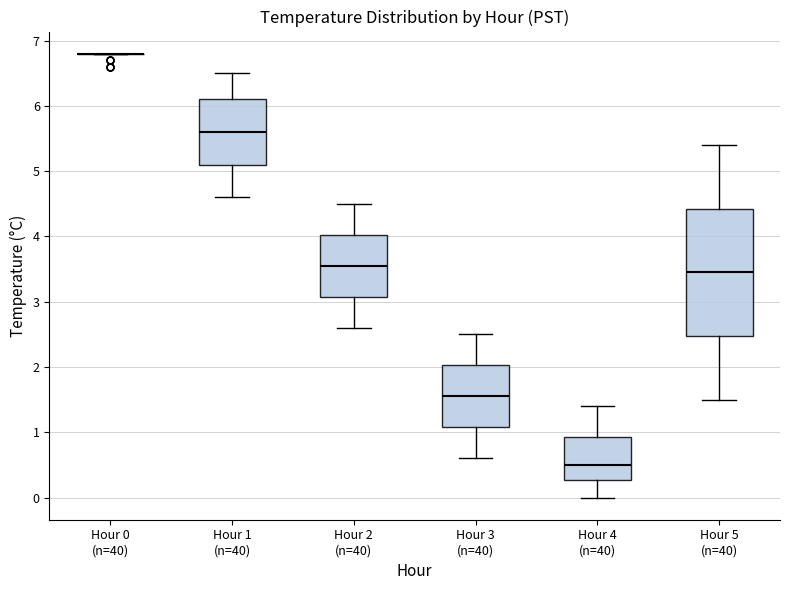

Comparing the boxes themselves (not the whiskers), which one is the tallest?

Hour 5 (n=40)